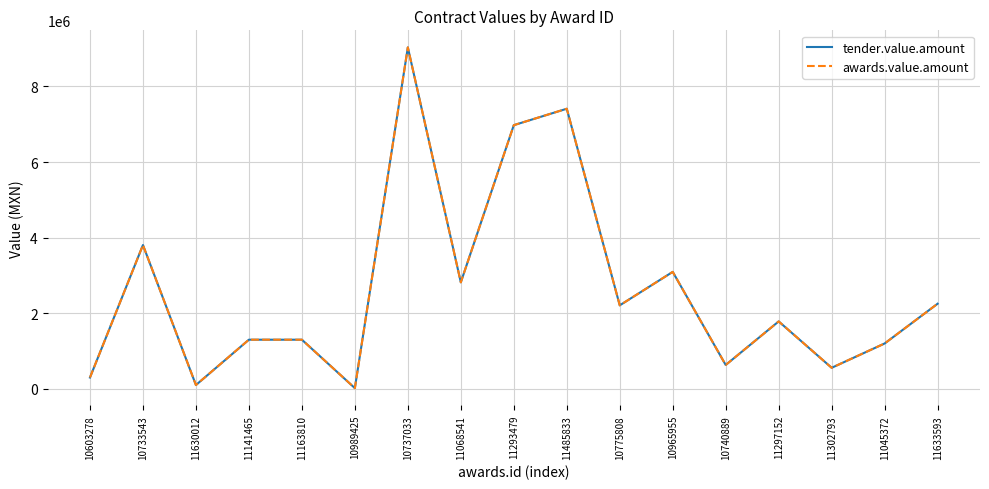

The tender.value.amount series shows 173380.8 at 11630012. True or false?

False